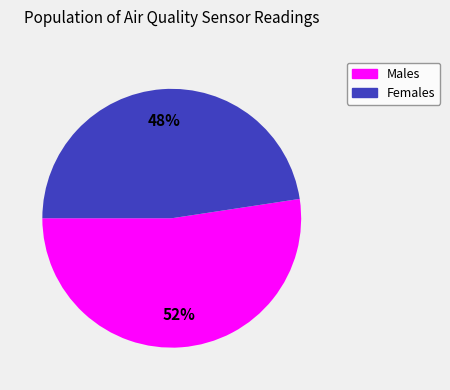

Does any single category account for the majority?

Yes